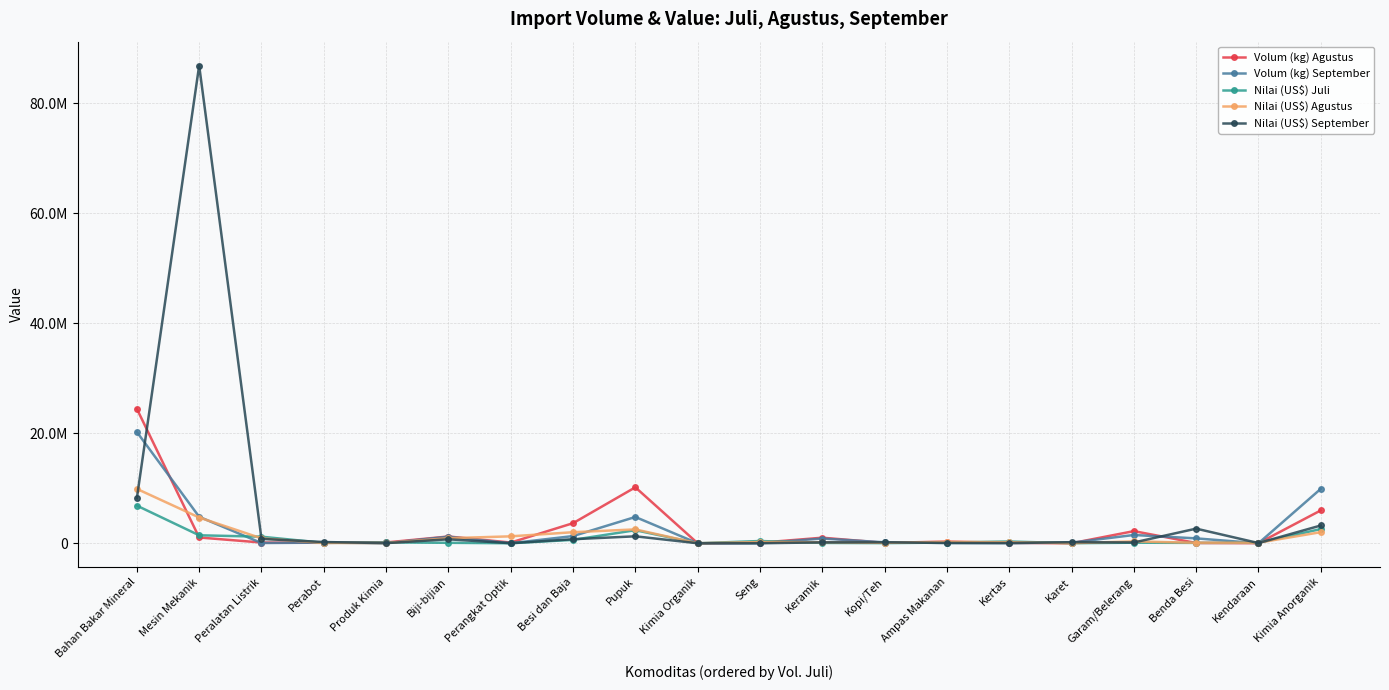

Does the chart have visible grid lines?

Yes